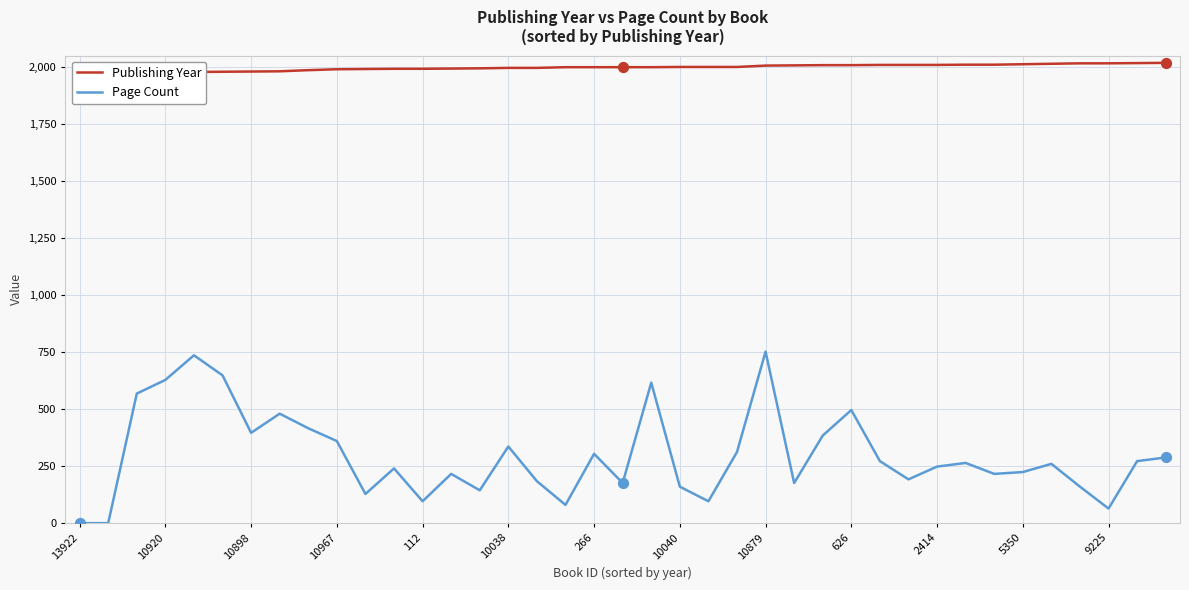

Which series contains the highest Y value?

Publishing Year